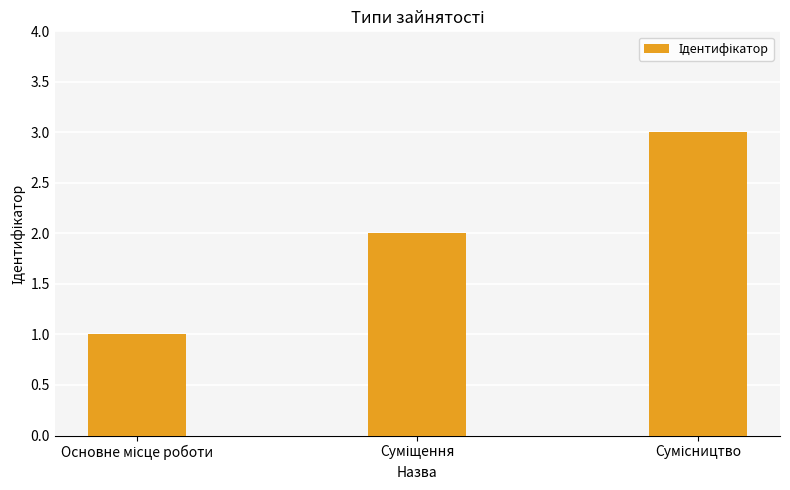

What is the greatest value displayed?

3